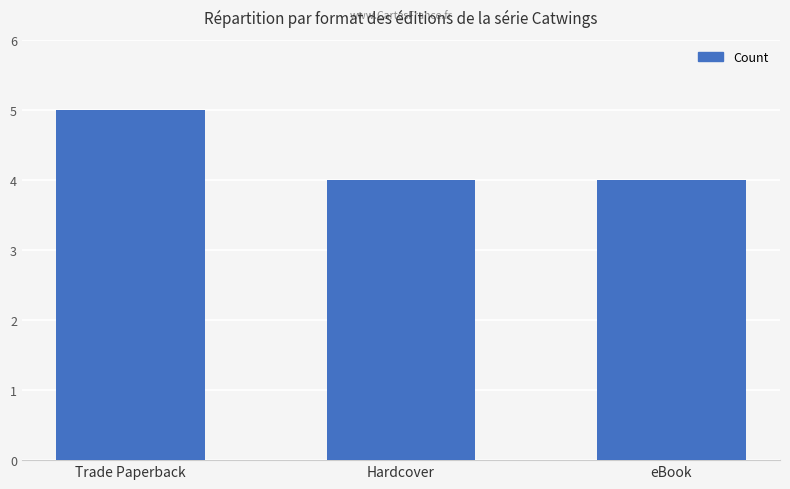

What is the difference between the maximum and minimum values?

1